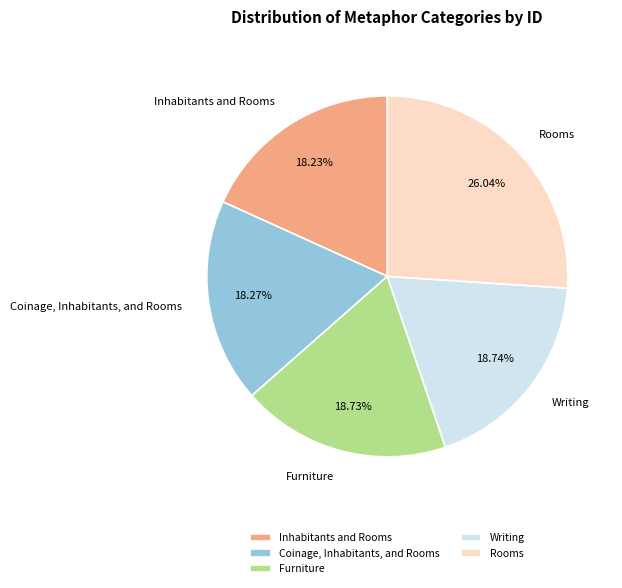

What is the ratio of the value at Inhabitants and Rooms to the value at Rooms?

0.7